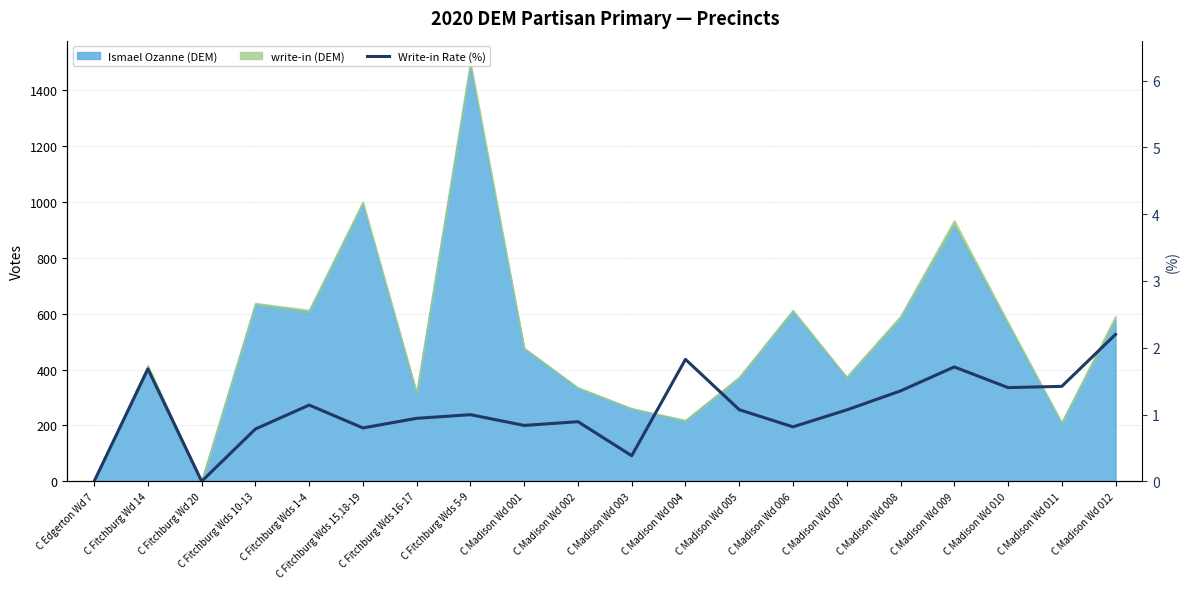

Reading left to right, list all the values displayed in this chart.

0.0	1.7	0.0	0.8	1.1	0.8	0.9	1.0	0.8	0.9	0.4	1.8	1.1	0.8	1.1	1.4	1.7	1.4	1.4	2.2